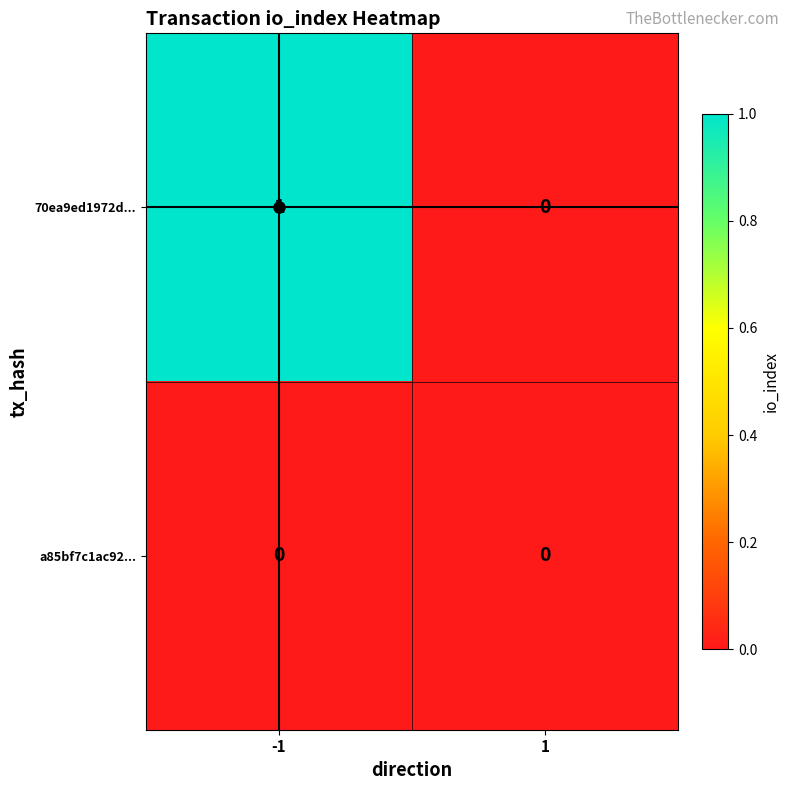

Which series has the largest range (max minus min)?

70ea9ed1972d...